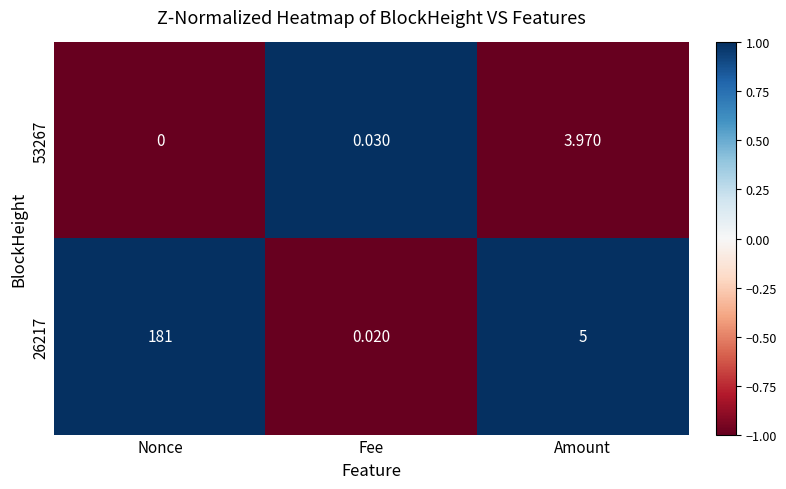

What is the maximum value shown in the chart?

181.0